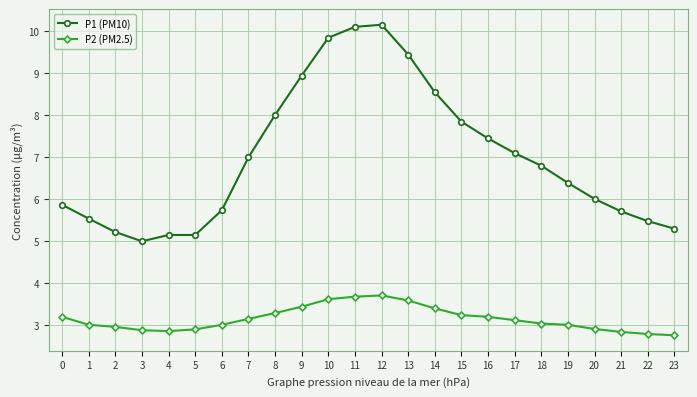

True or false: P2 (PM2.5) has a value of 5.4 at 14.

False